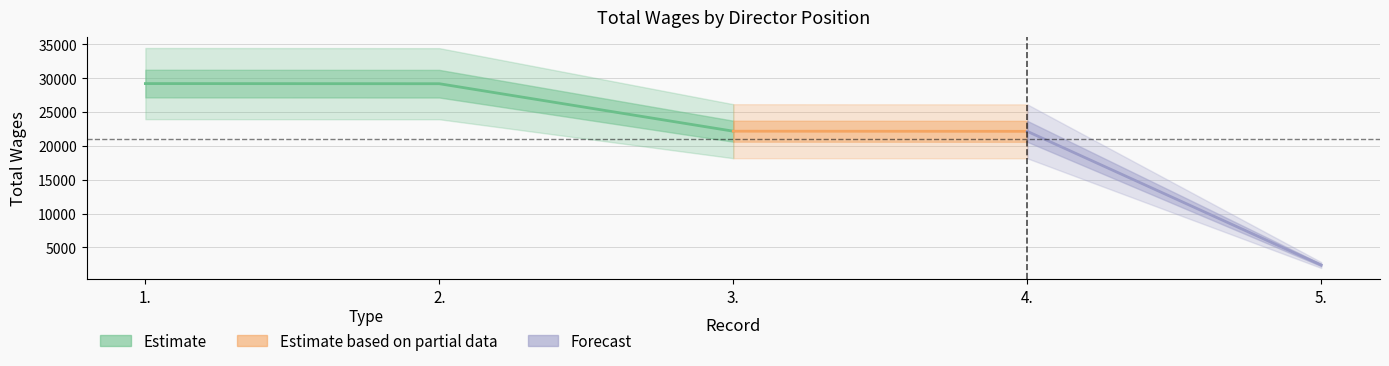

Which has a higher value, 2. or 3.?

2.